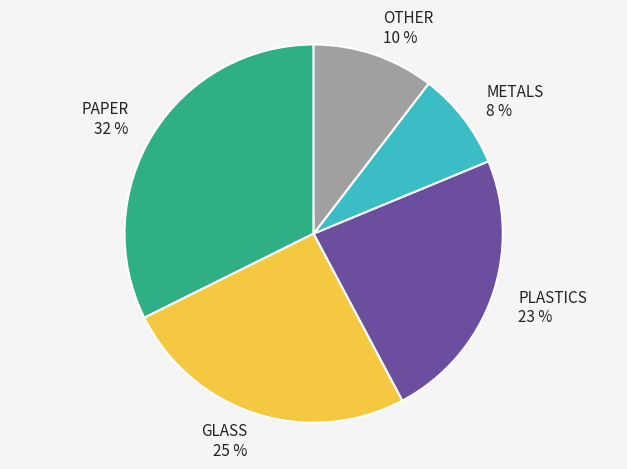

Approximately how many times larger is the value at OTHER compared to GLASS?

0.4